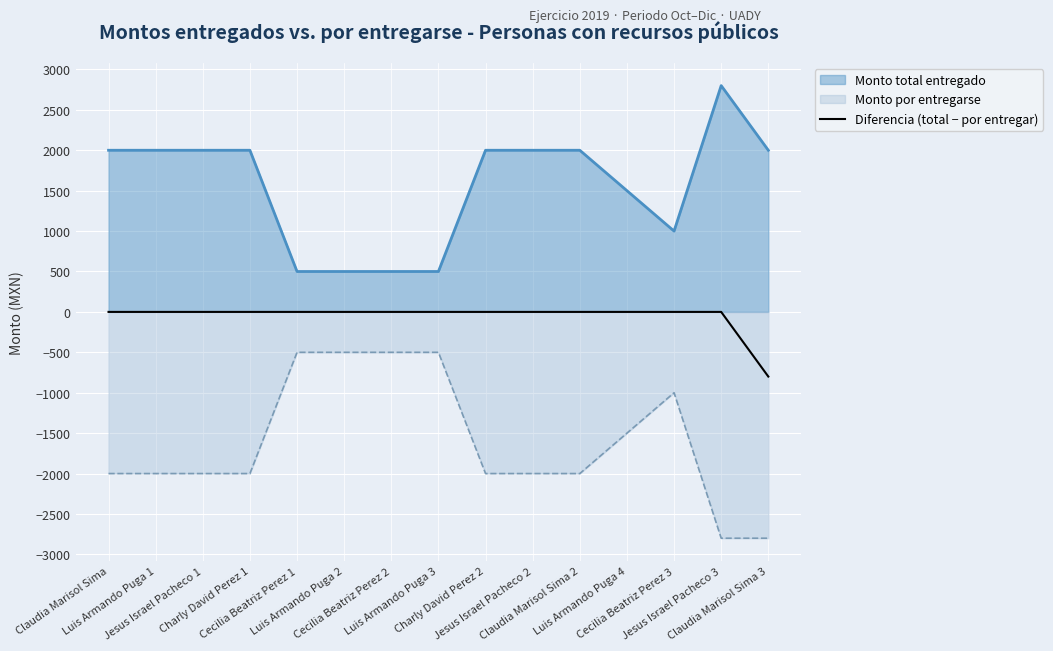

True or false: the data has more than 2 interior local peaks.

False